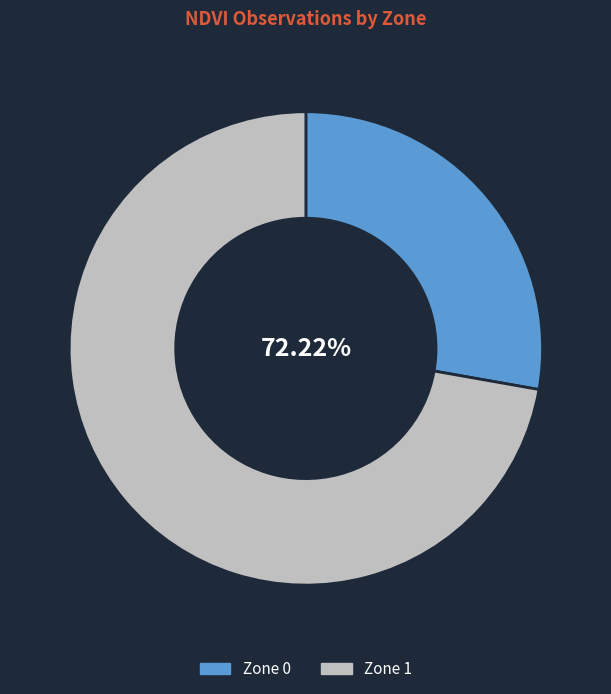

Which slice represents more than half of the pie?

Zone 1